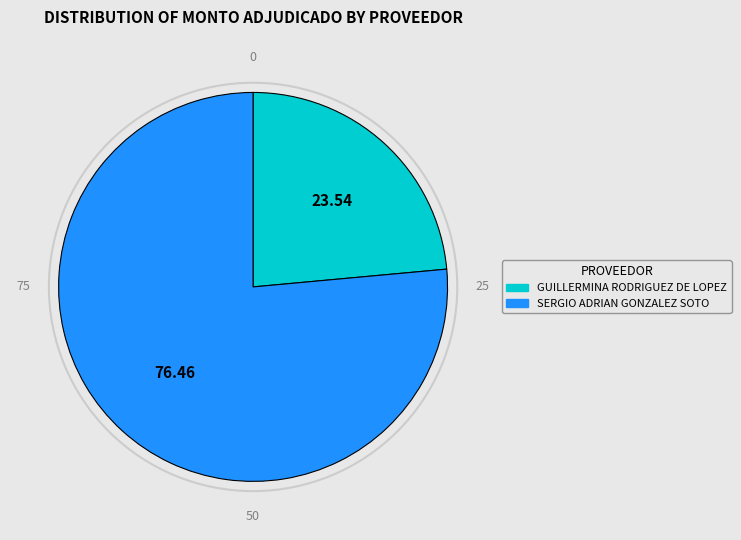

Rank the categories by value from lowest to highest.

GUILLERMINA RODRIGUEZ DE LOPEZ, SERGIO ADRIAN GONZALEZ SOTO